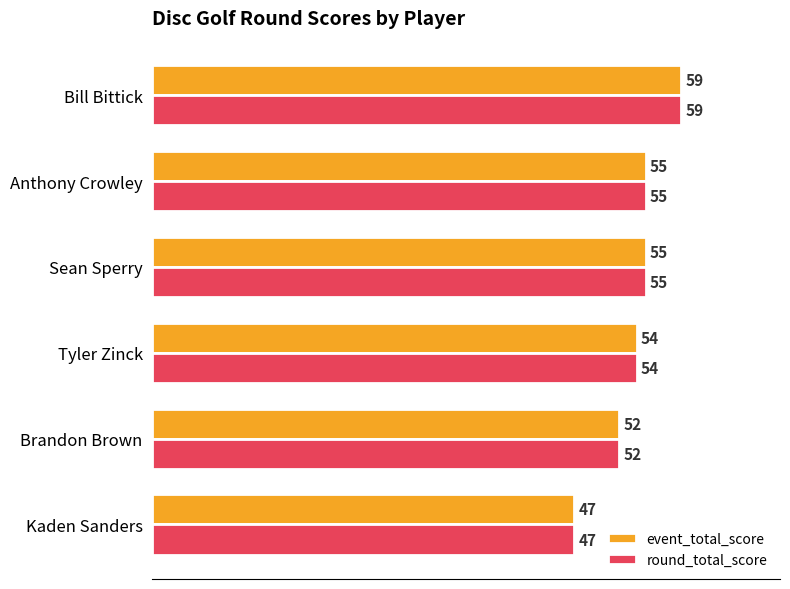

Which label corresponds to the smallest value in the chart?

Kaden Sanders